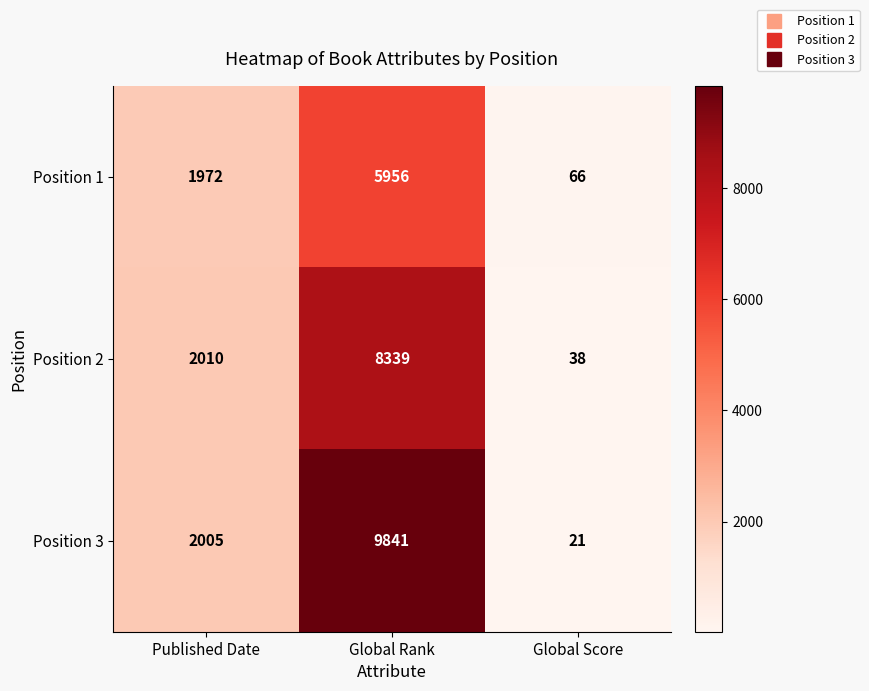

Which series has the widest spread of values?

Position 3